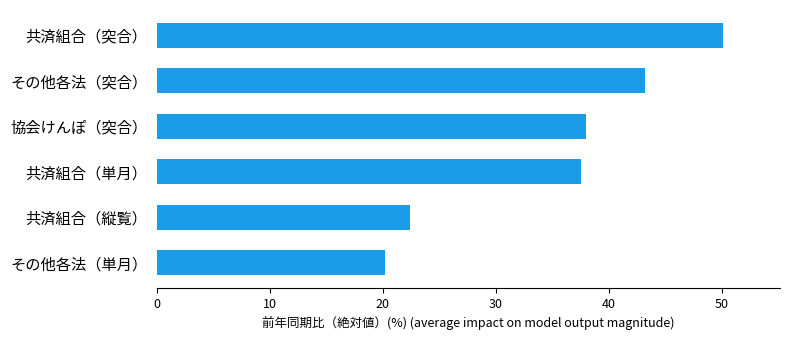

What is the smallest value displayed?

20.2